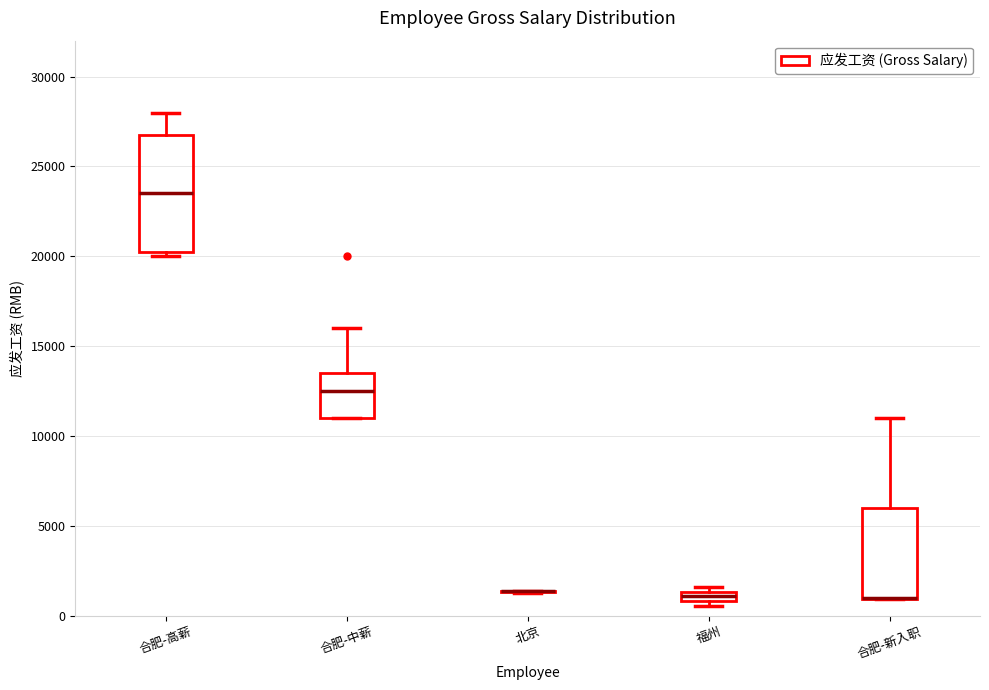

Where is the upper edge of the box for 福州 on the y-axis? The values are not printed on the chart, so give them approximately, as read against the axis.

1500